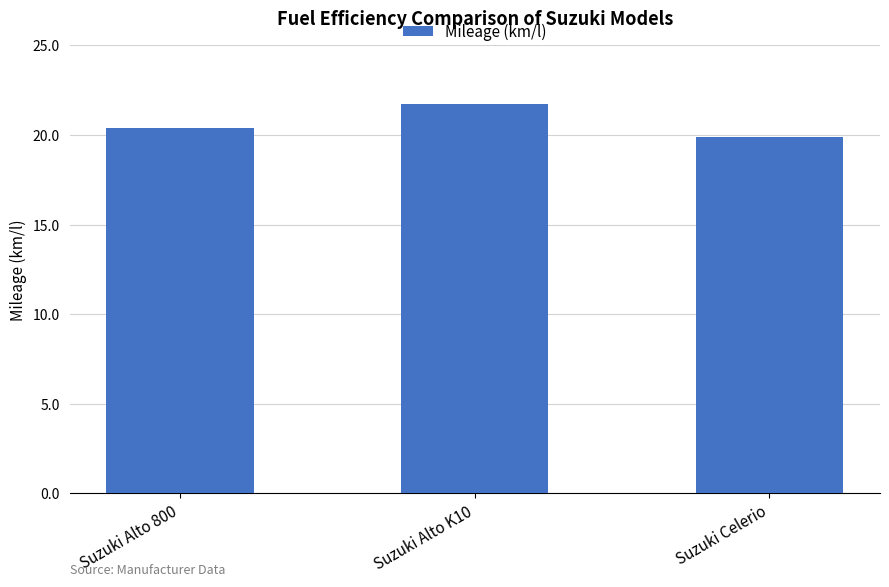

What is the sum of all values?

62.0